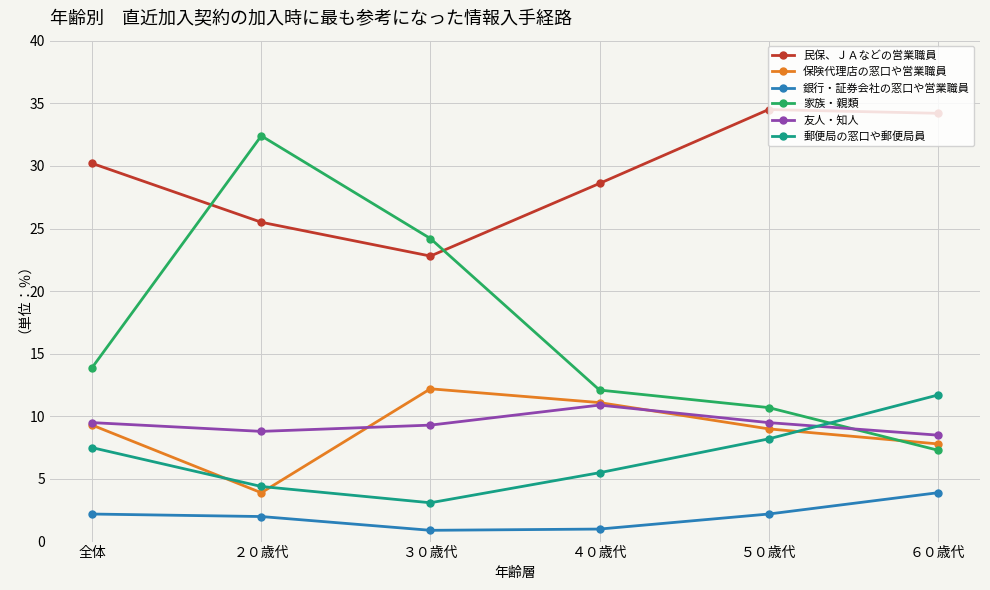

Between which two adjacent categories do 郵便局の窓口や郵便局員 and 家族・親類 first intersect?

５０歳代 and ６０歳代